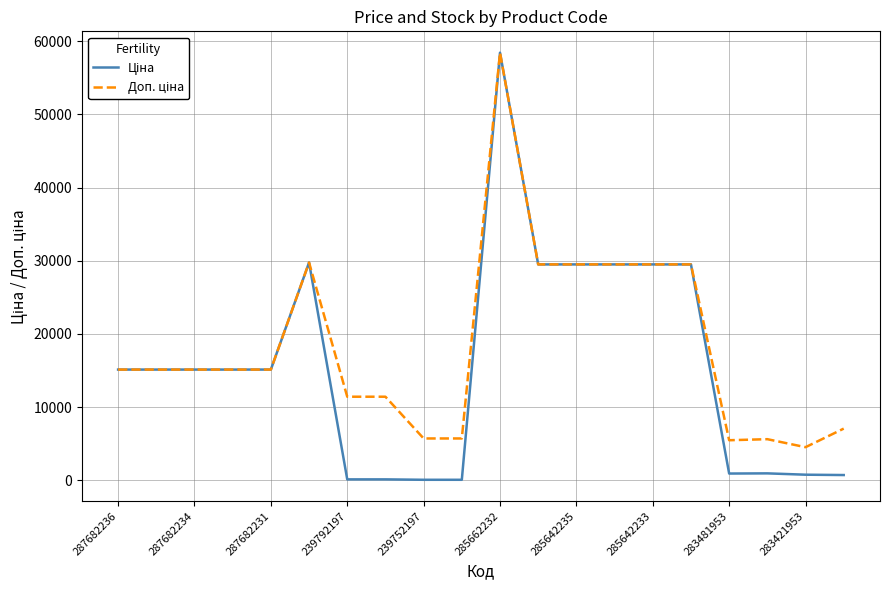

What is the greatest value displayed?

58426.5